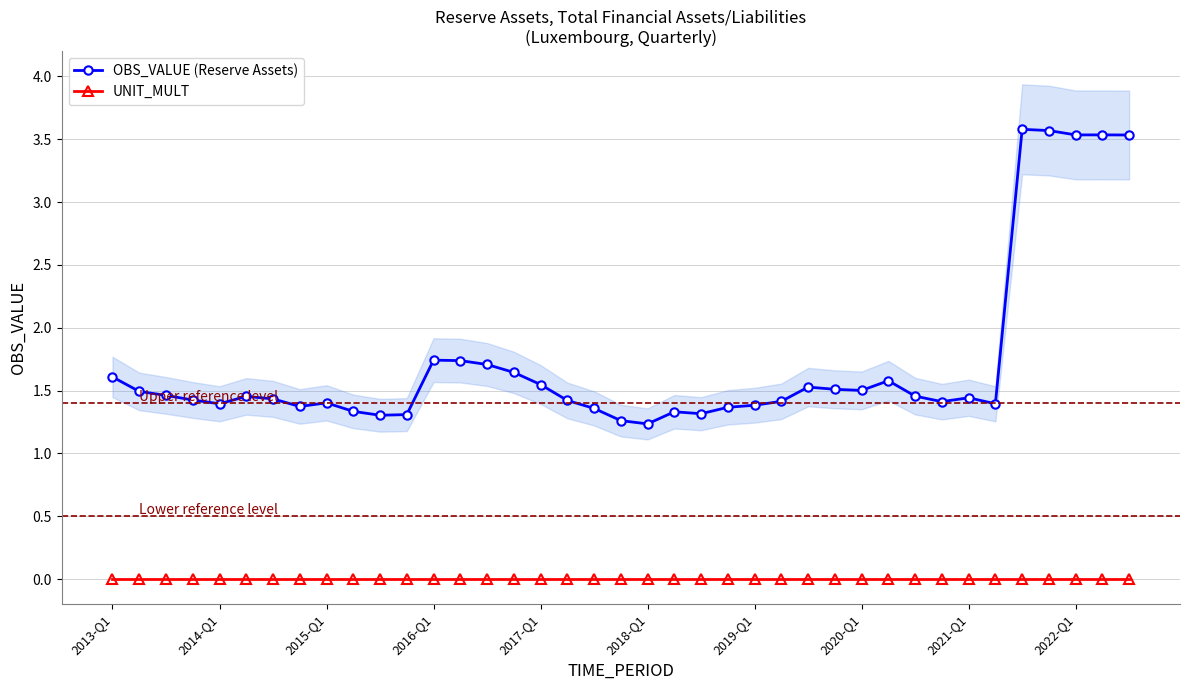

True or false: UNIT_MULT has more than 0 points higher than both neighbors.

False